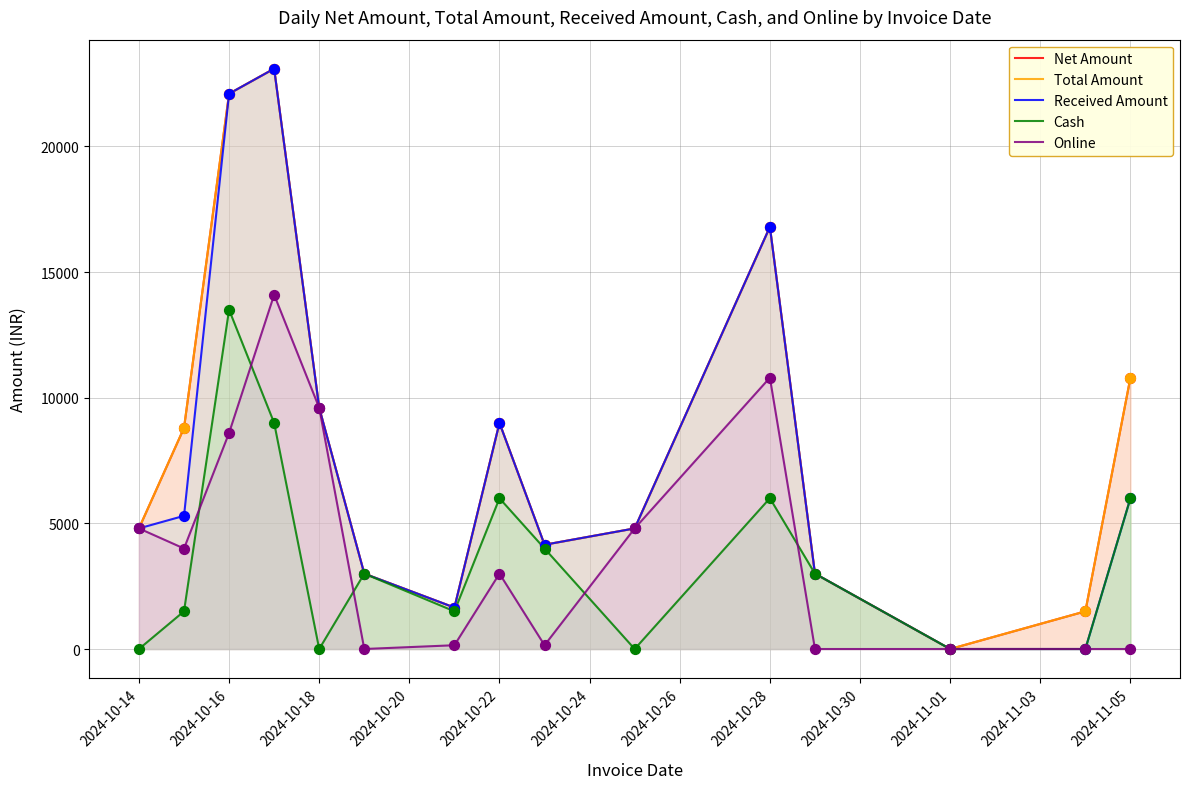

At how many categories does at least one series exceed 6544?

7